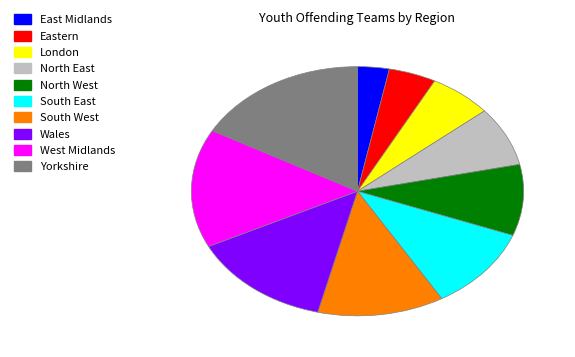

Combined, do South West and Wales account for over 50%?

No